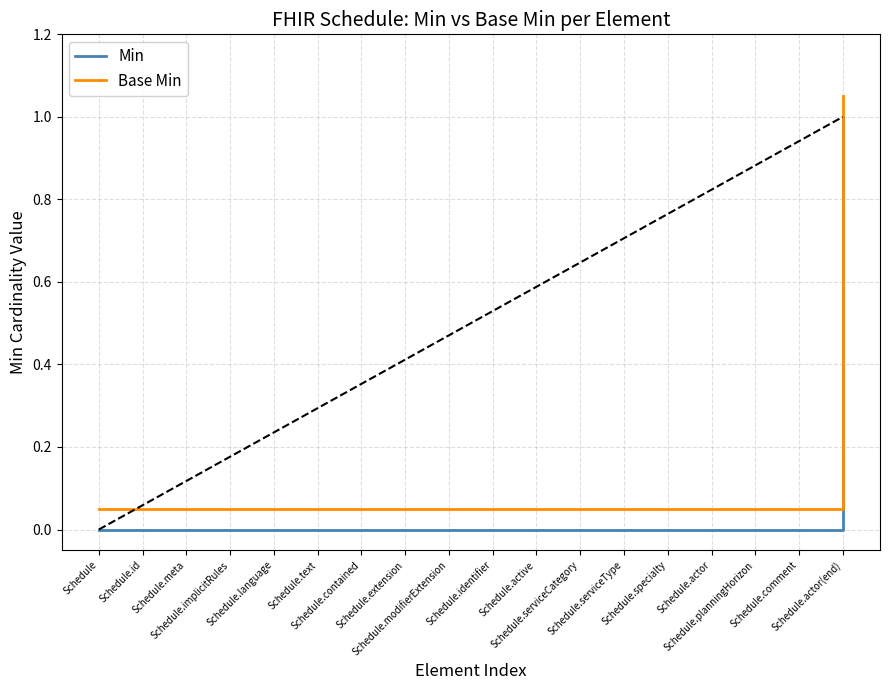

Is this an area chart (filled region under the line)?

No